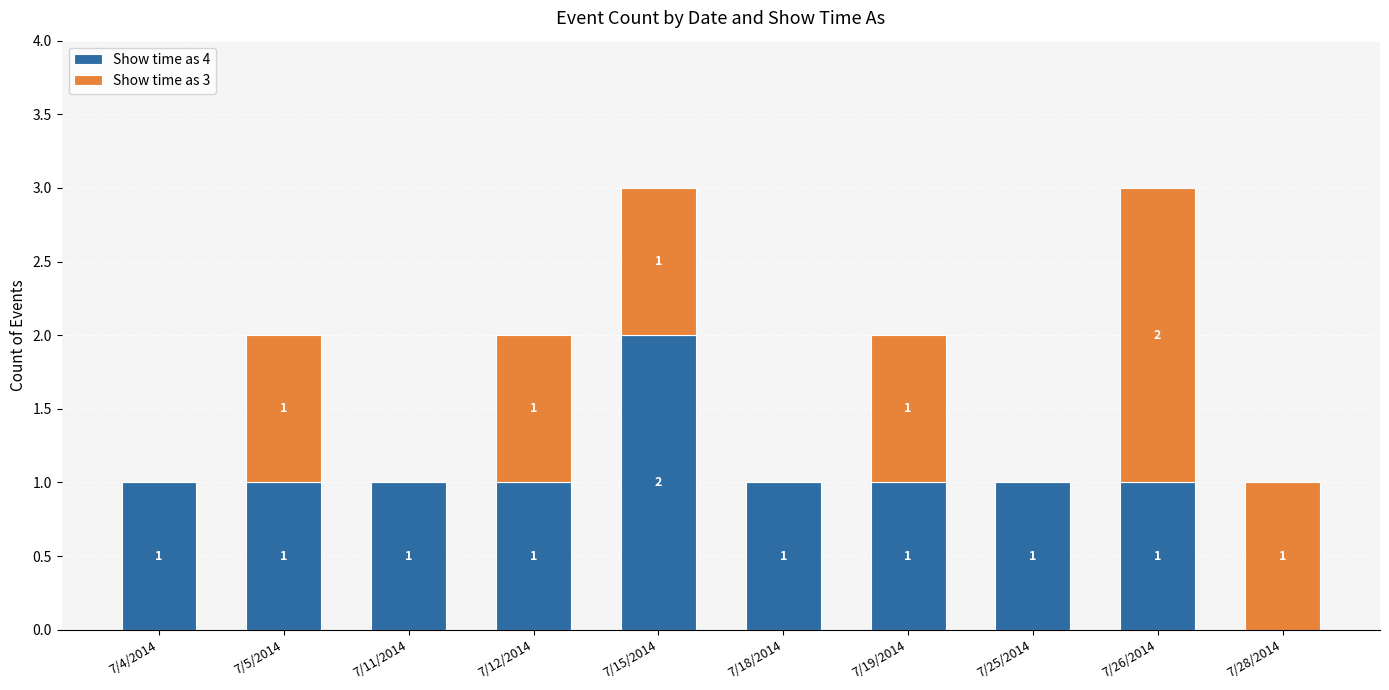

What is the total value across all series at 7/4/2014?

1